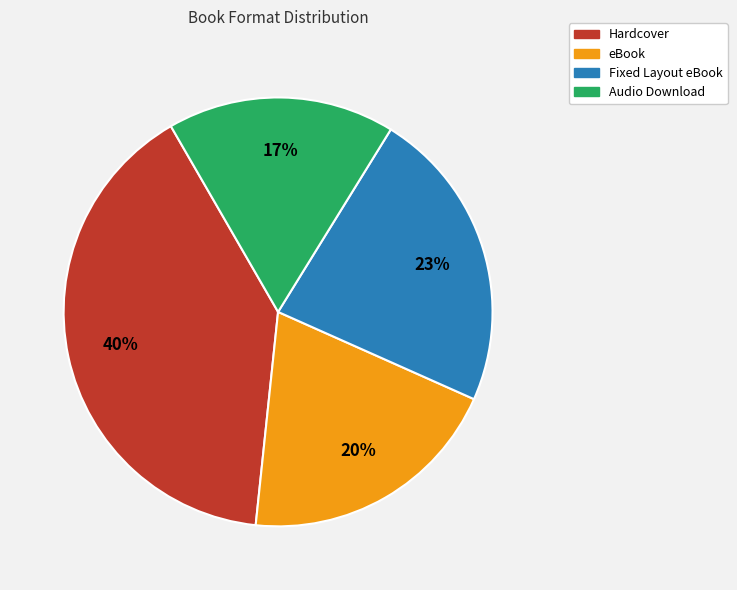

Which category has the biggest portion of the pie?

Hardcover